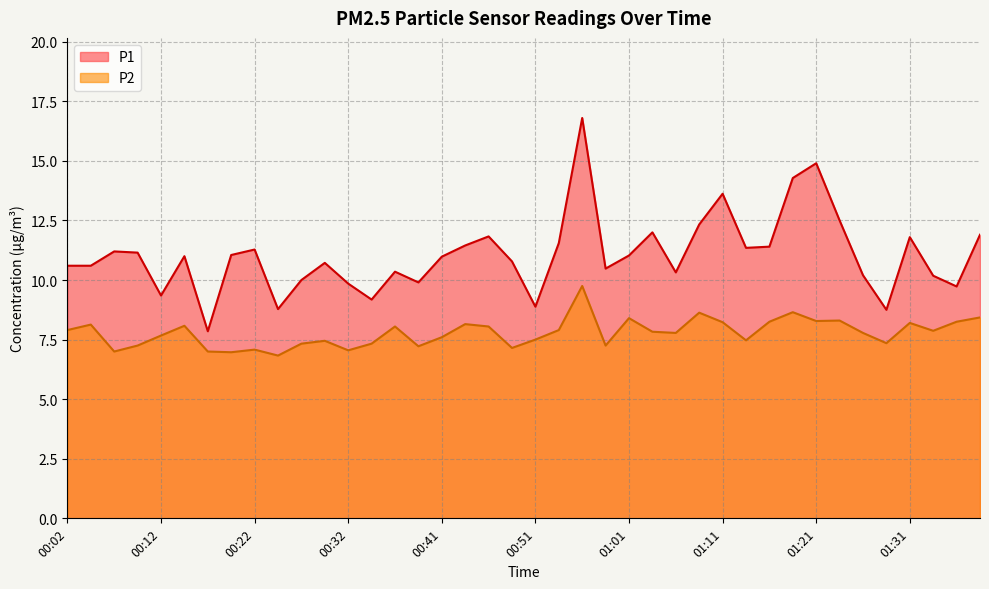

At which label does P1 first exceed 11?

00:07